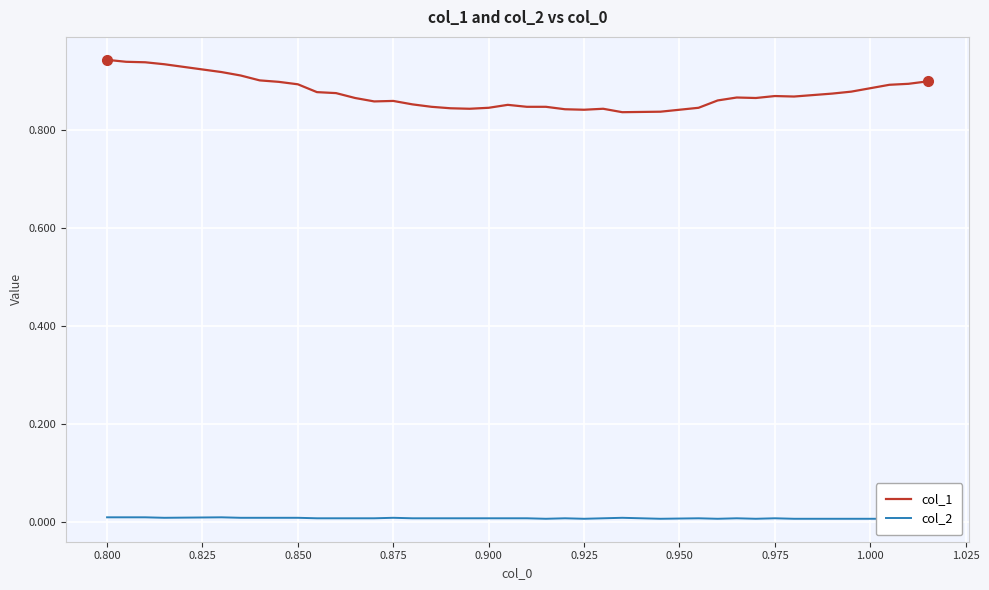

True or false: col_2 and col_1 cross at least once.

False